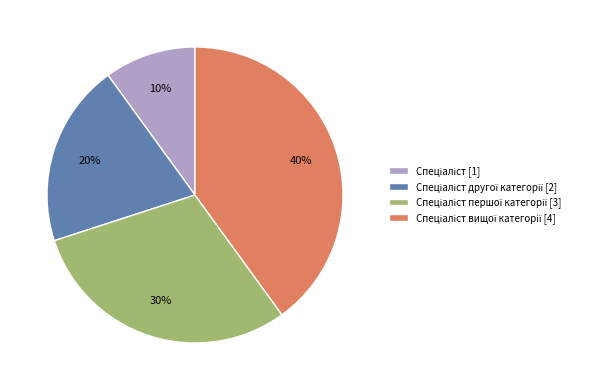

Does any single category account for the majority?

No